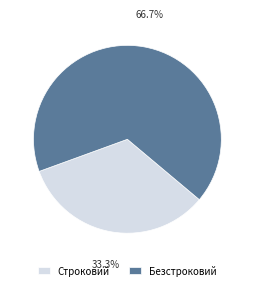

Is Безстроковий the majority of the pie?

Yes